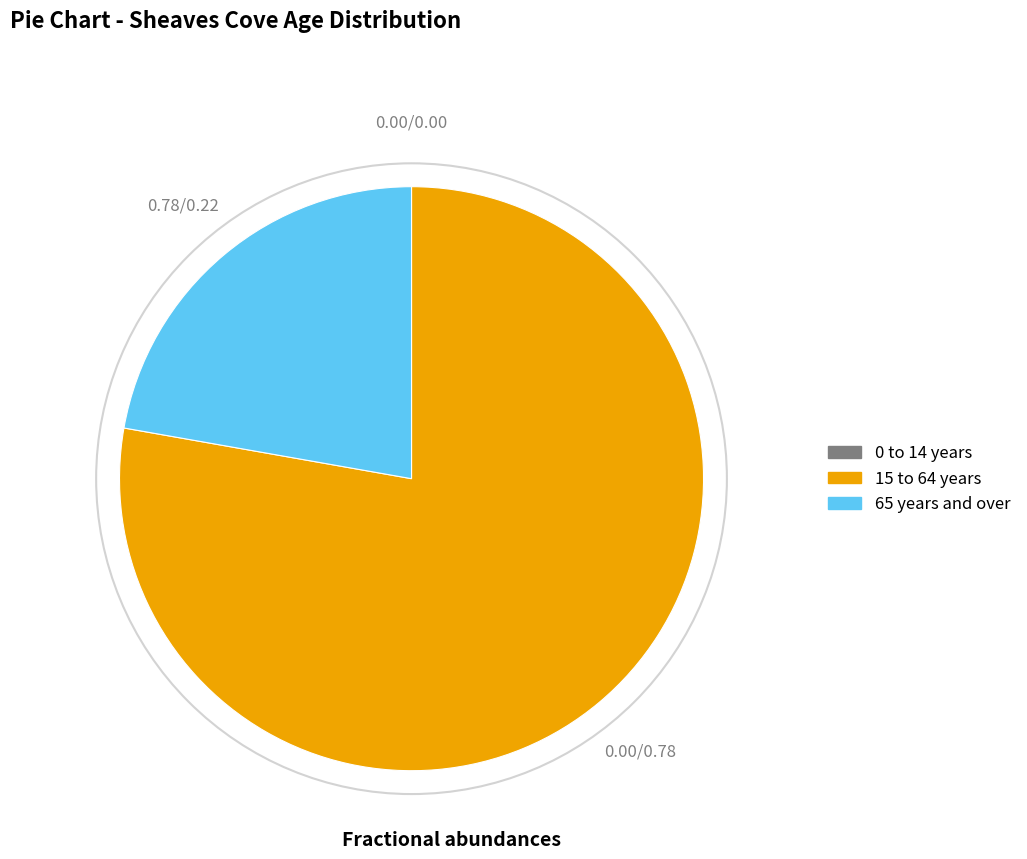

Approximately how many times larger is the value at 15 to 64 years compared to 65 years and over?

3.5